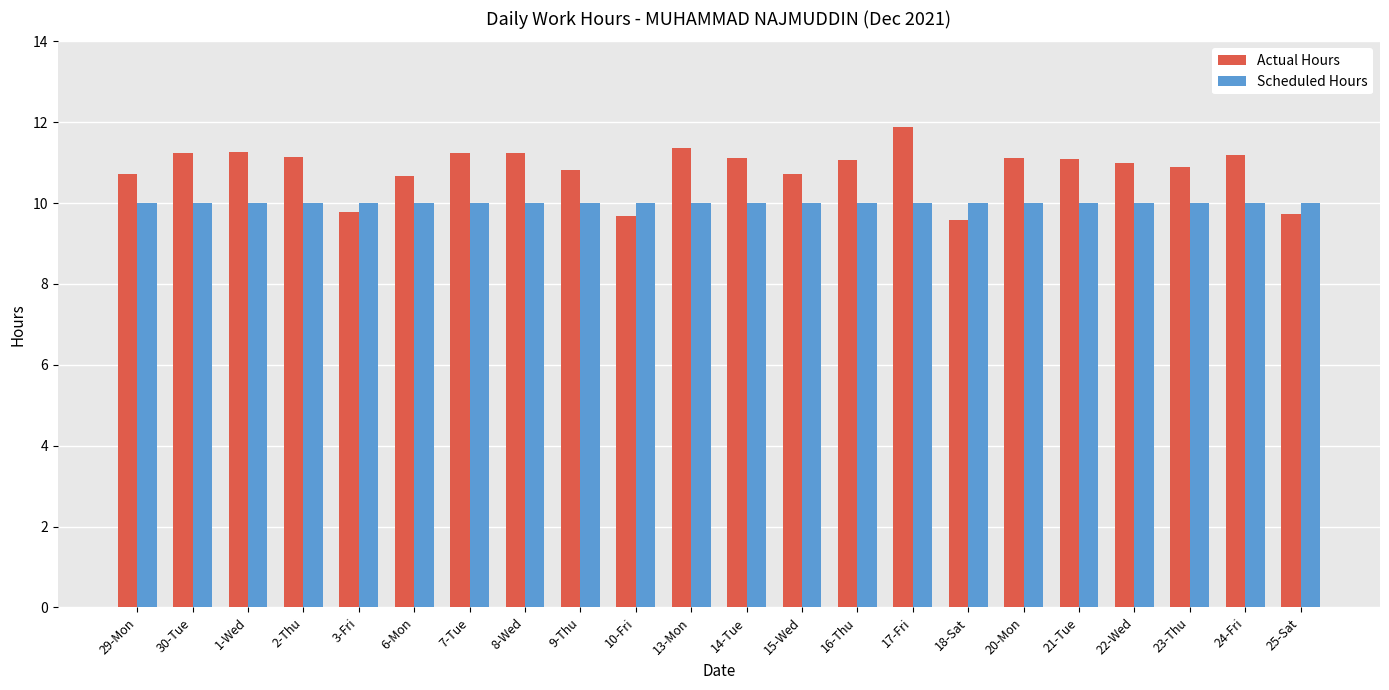

What is the maximum value shown in the chart?

11.9